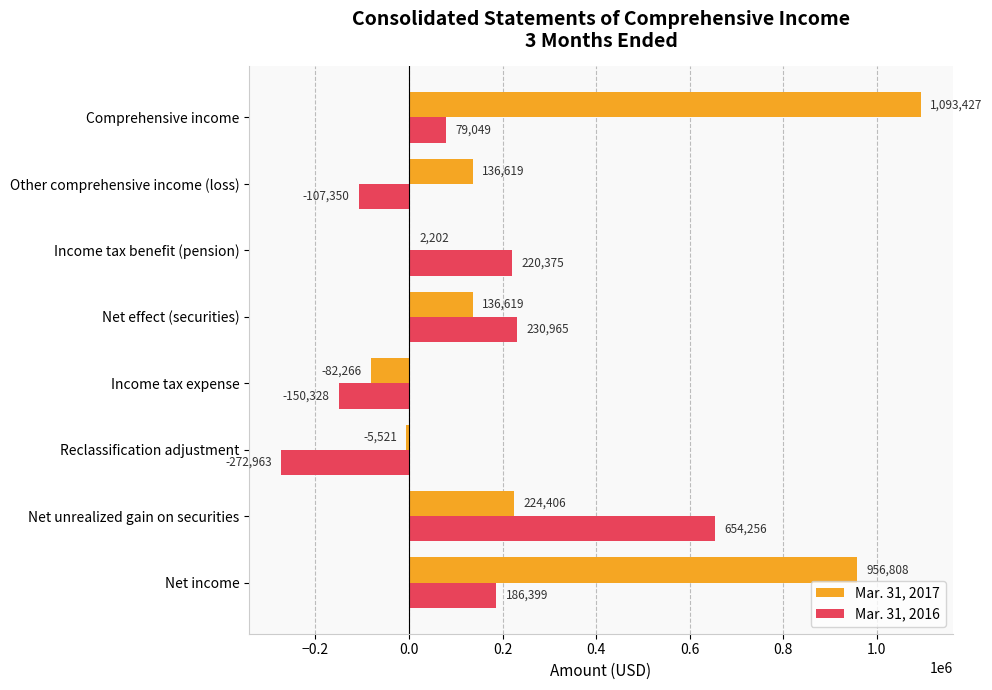

Is it true that Mar. 31, 2017 equals 224406 at Net unrealized gain on securities?

True